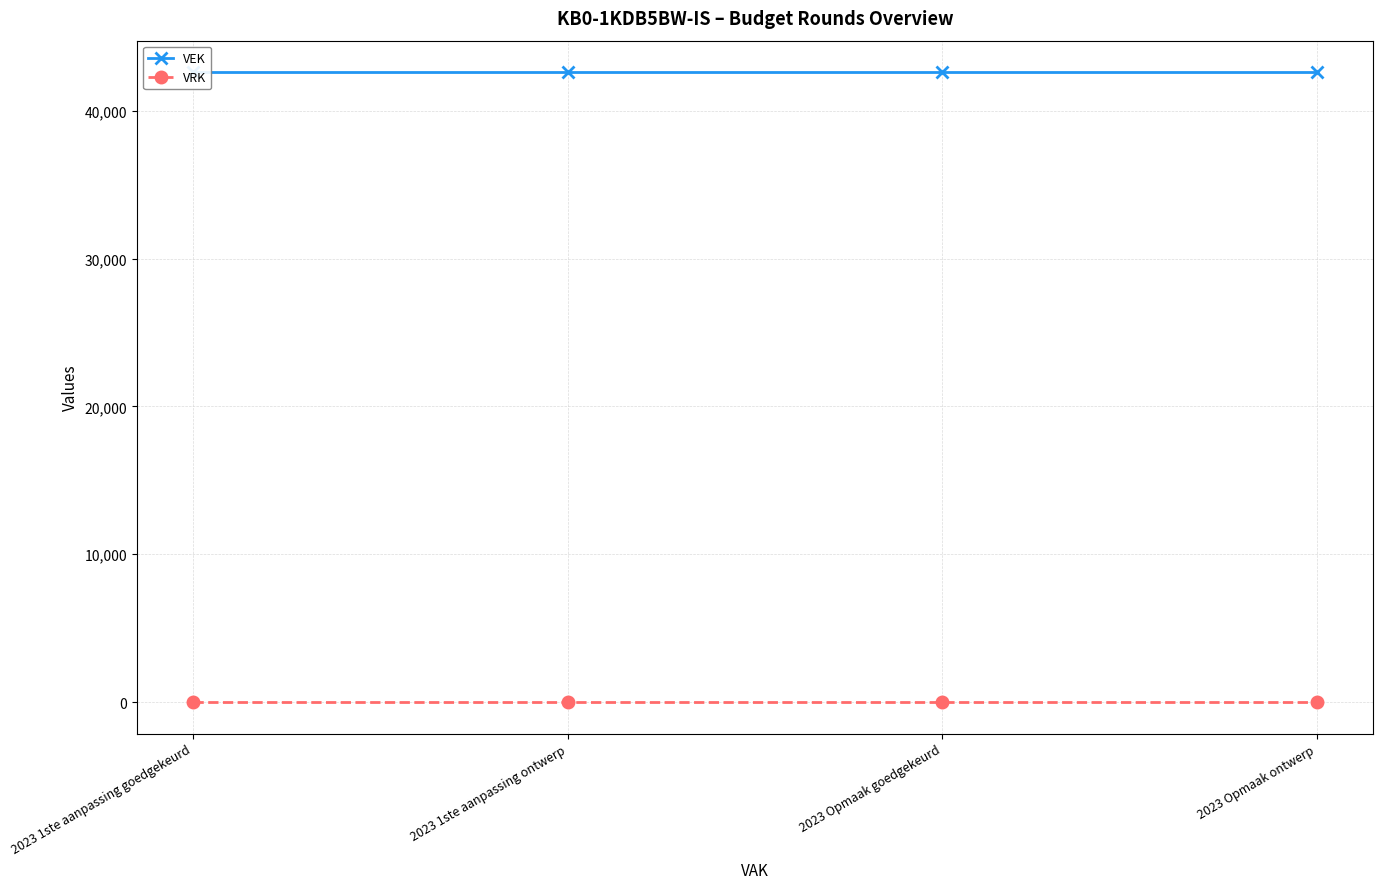

Rank the series at 2023 Opmaak ontwerp from lowest to highest value.

VRK, VEK